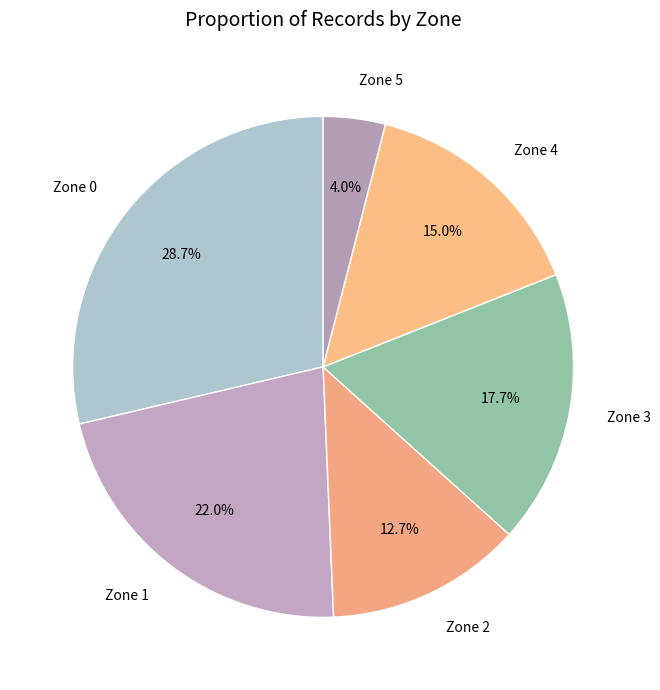

The Zone 1 slice represents 22% of the pie. True or false?

True